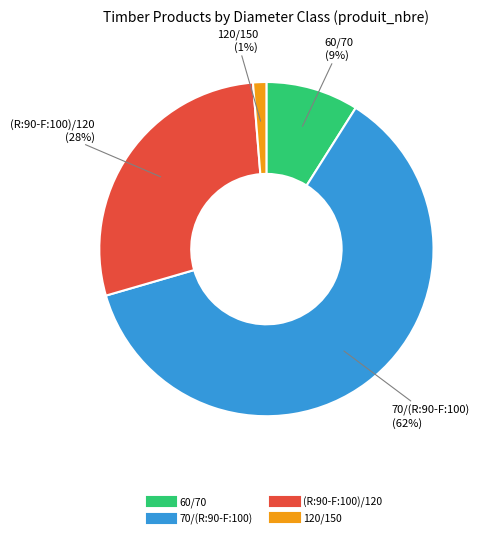

Is 60/70 the majority of the pie?

No